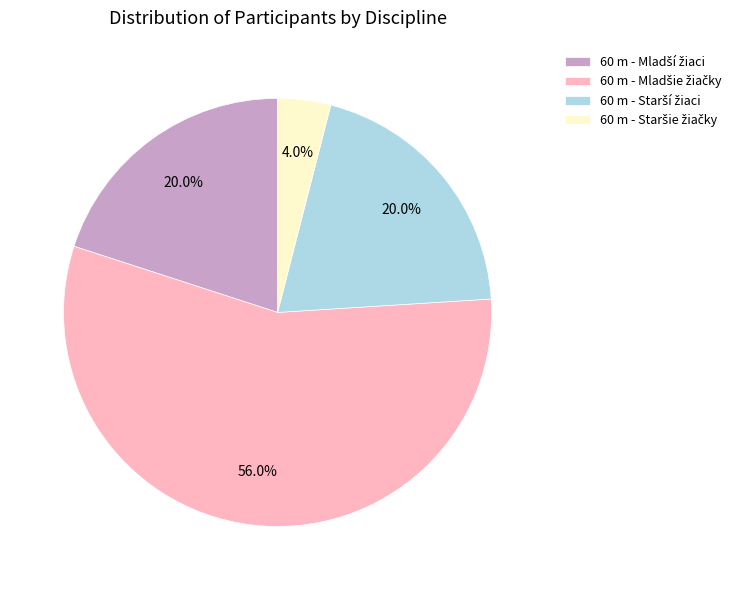

Is there a majority slice in this chart?

Yes